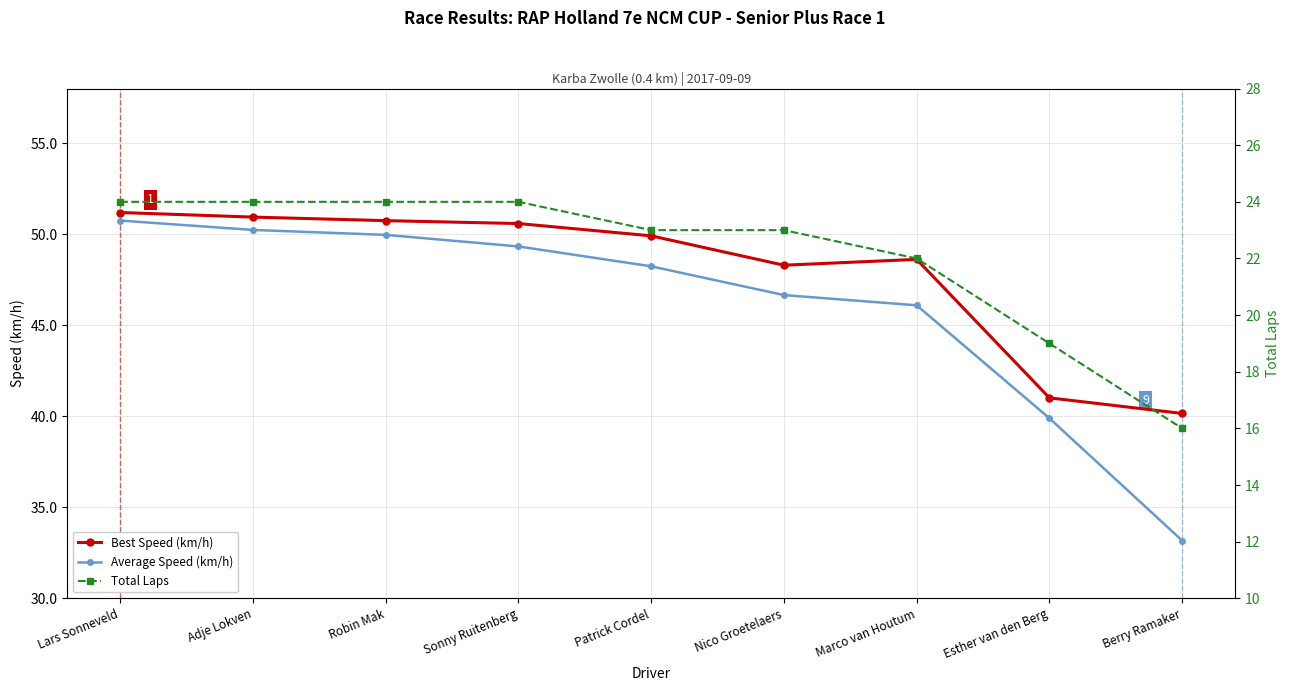

Does the chart display data point markers on the line(s)?

Yes